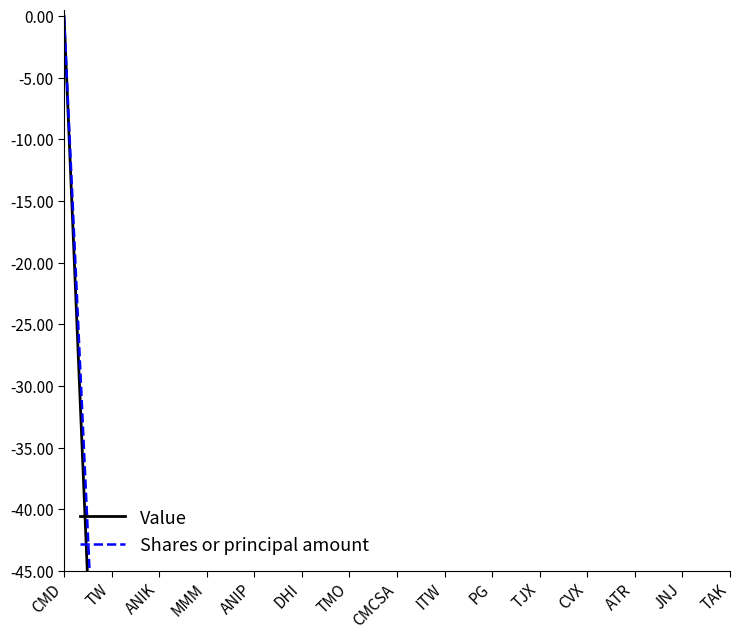

How many categories are shown in the chart?

15